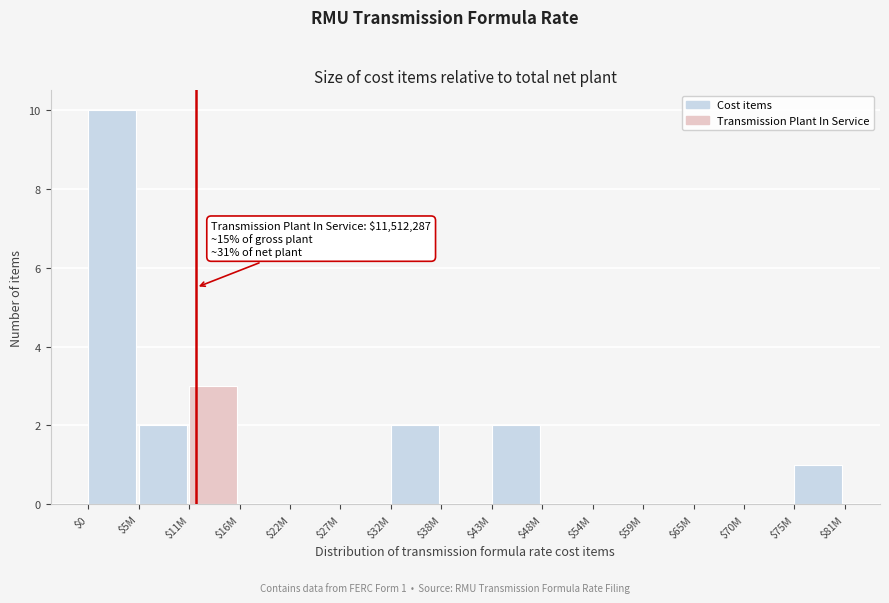

Is it true that the value at $75M is 2?

False